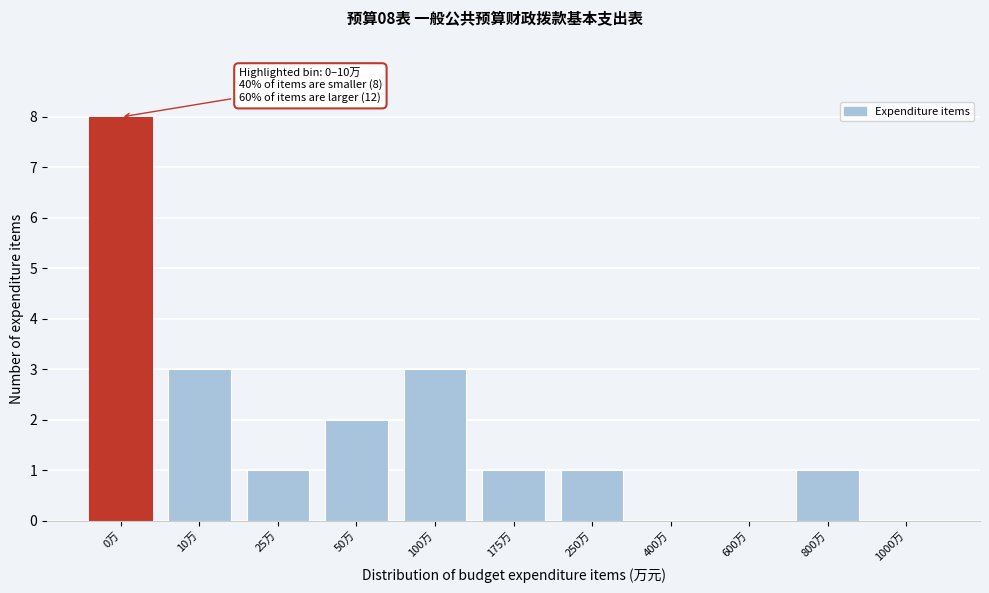

Reading left to right, what are all the values shown in this chart?

0万=8	10万=3	25万=1	50万=2	100万=3	175万=1	250万=1	400万=0	600万=0	800万=1	1000万=0